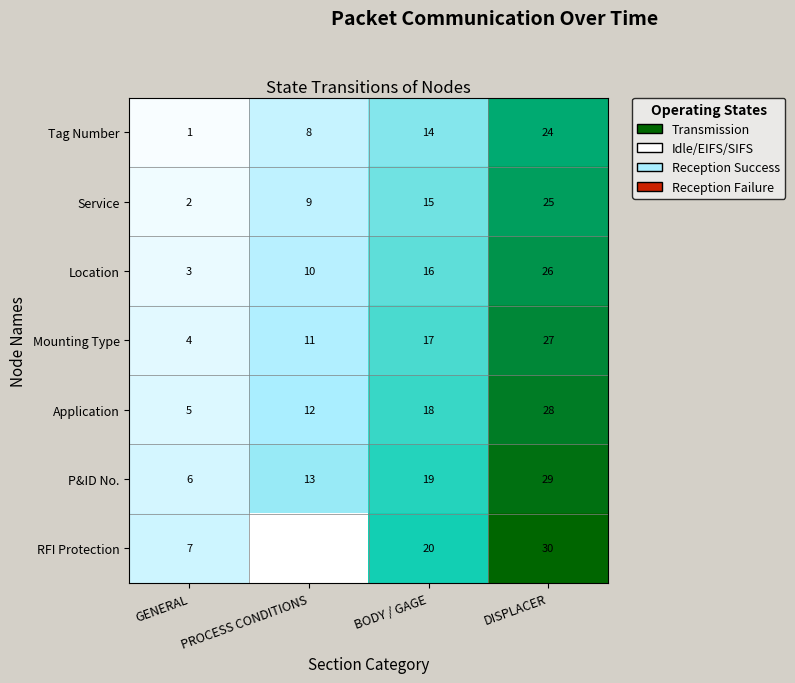

What is the highest value of the Service series?

25